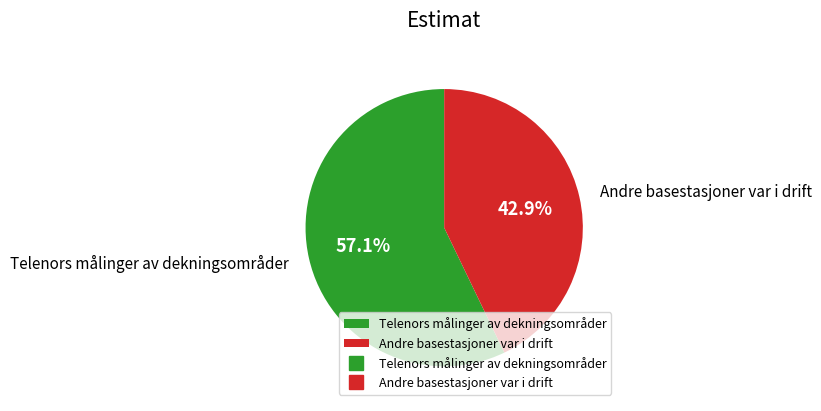

What percentage is NOT represented by Telenors målinger av dekningsområder?

42.9%